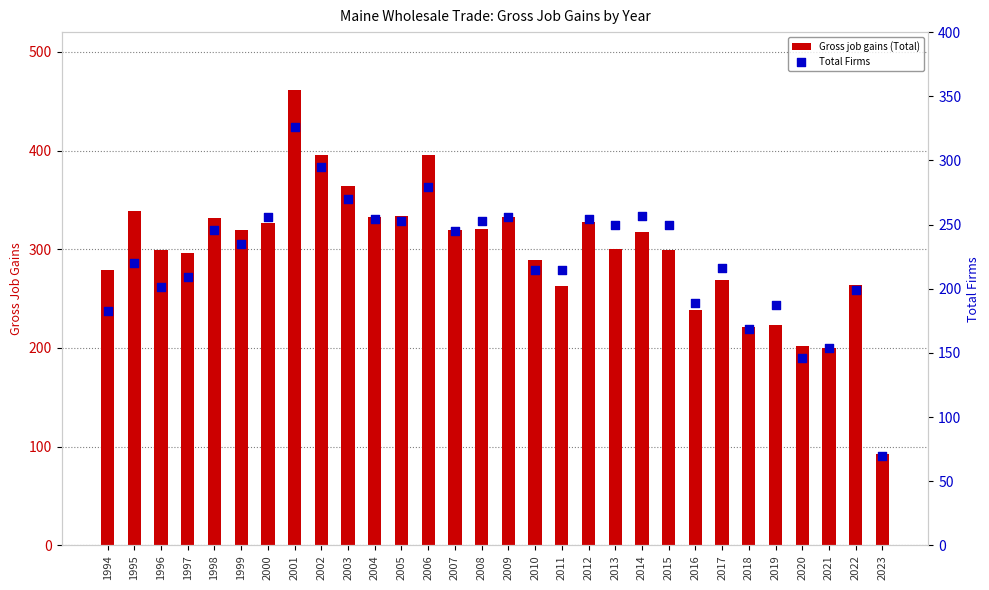

Which series contains the highest Y value?

Gross job gains (Total)